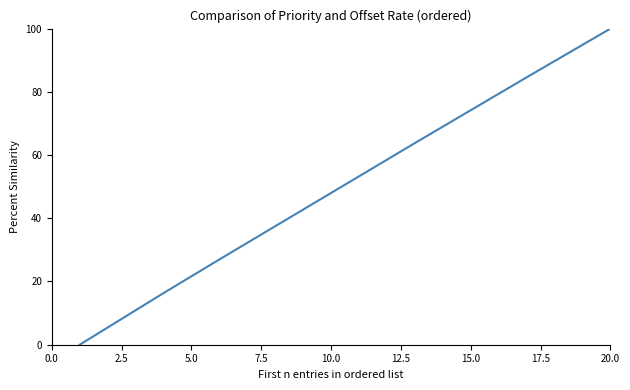

What is the difference between the maximum and minimum values?

100.0